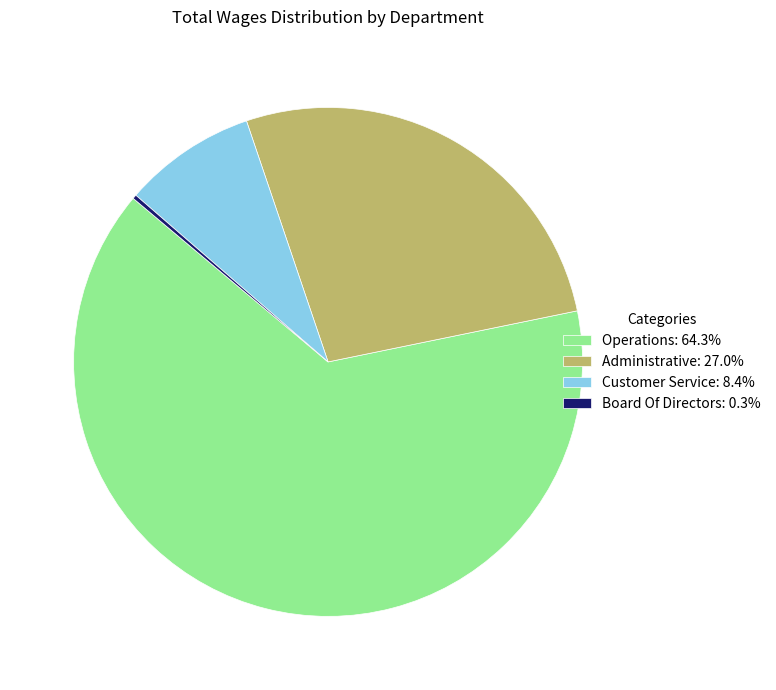

Is there any slice that represents more than half of the pie?

Yes